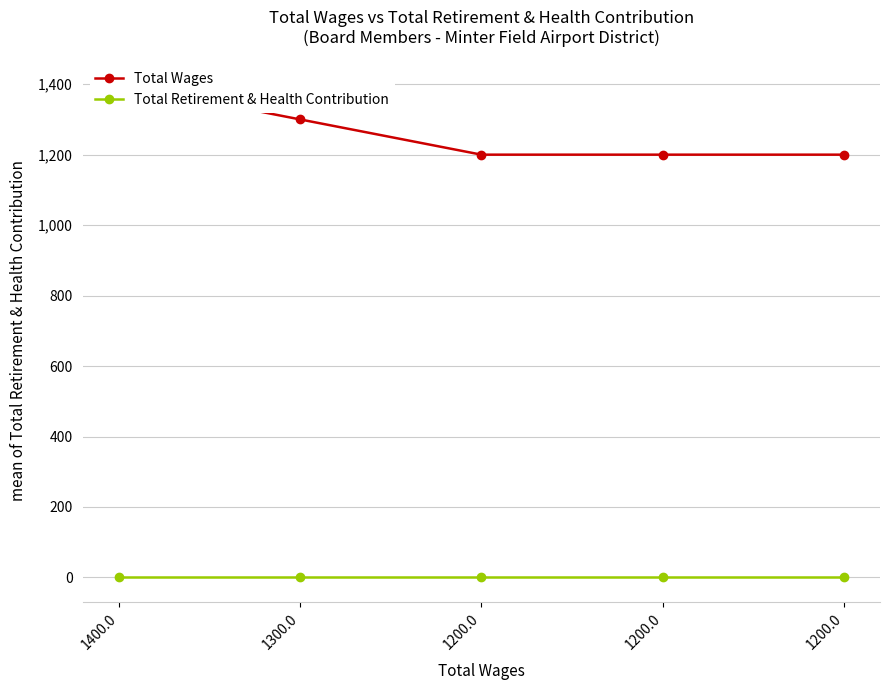

What is the spread (max minus min) of values at 1200.0?

1200